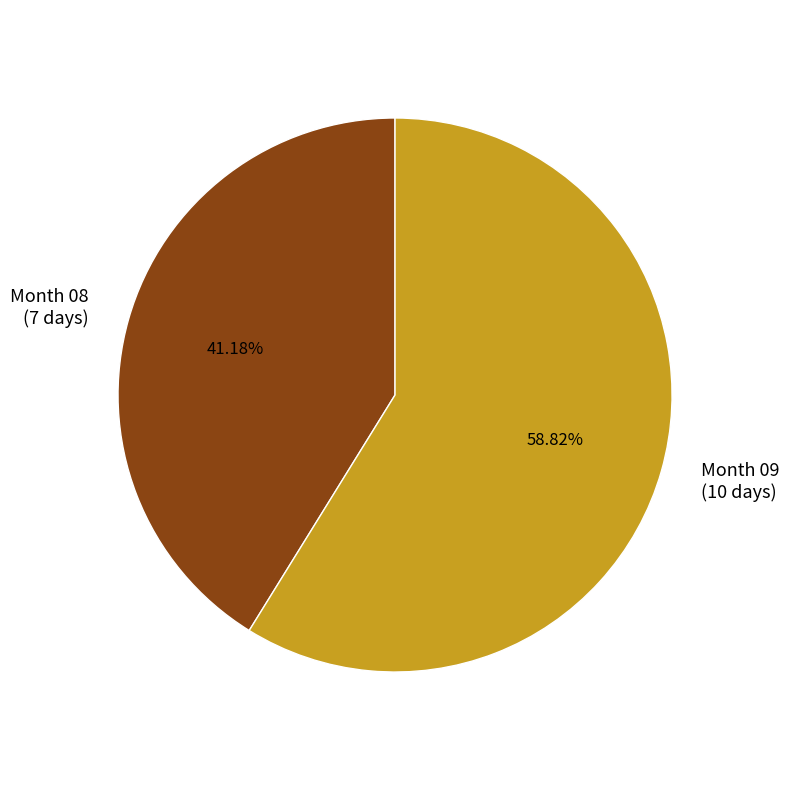

Does any single category account for the majority?

Yes